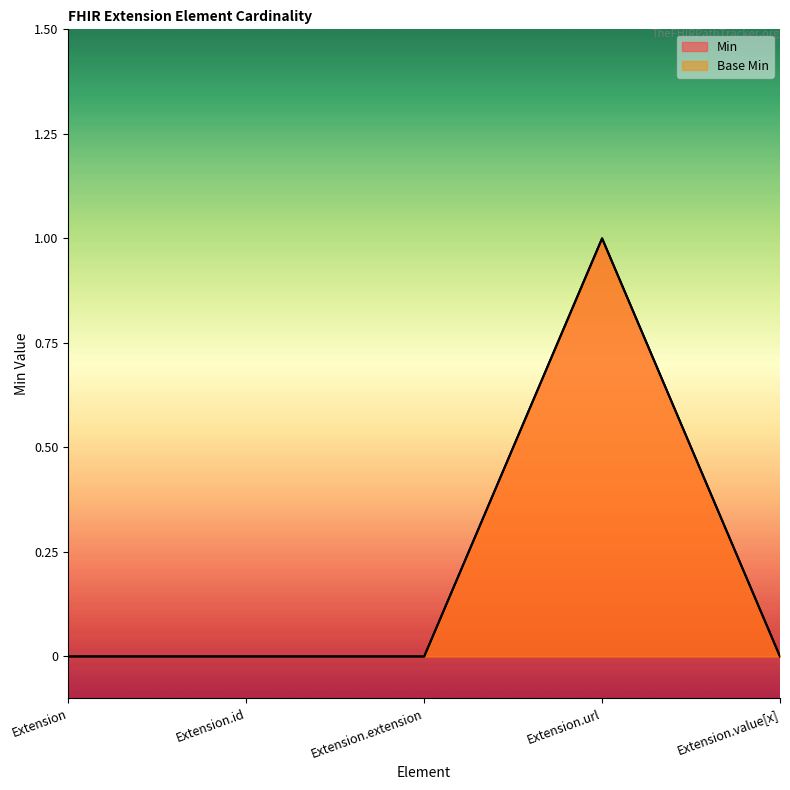

At which category does Min reach its first local peak?

Extension.url